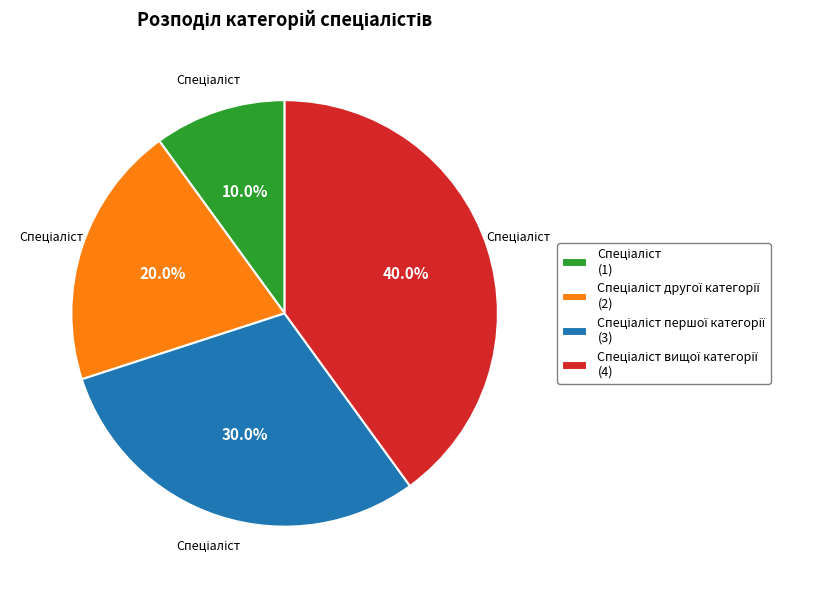

Count the number of slices in the pie.

4